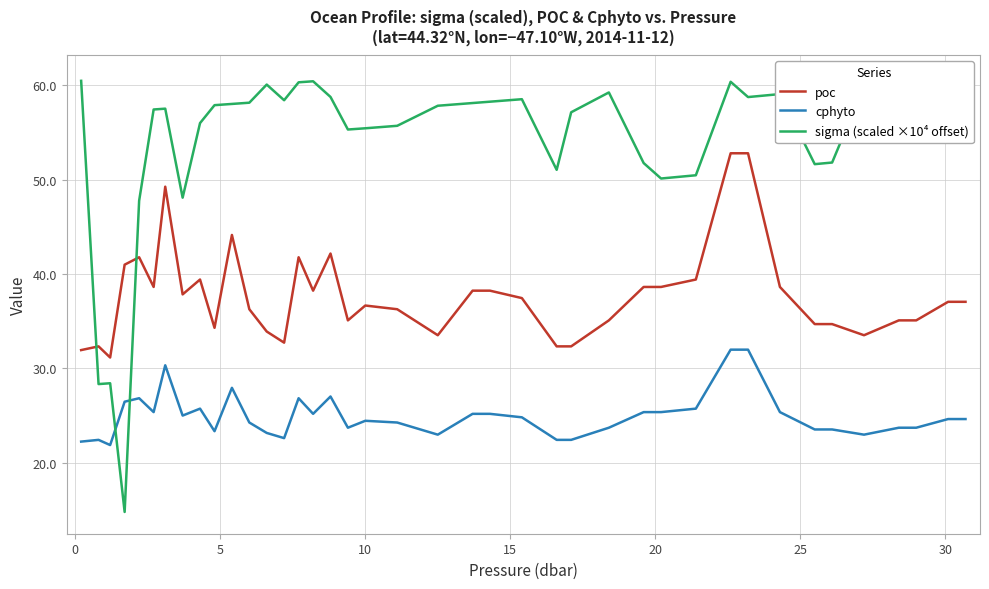

What is the value of the poc point at the 18th from the left?

35.1